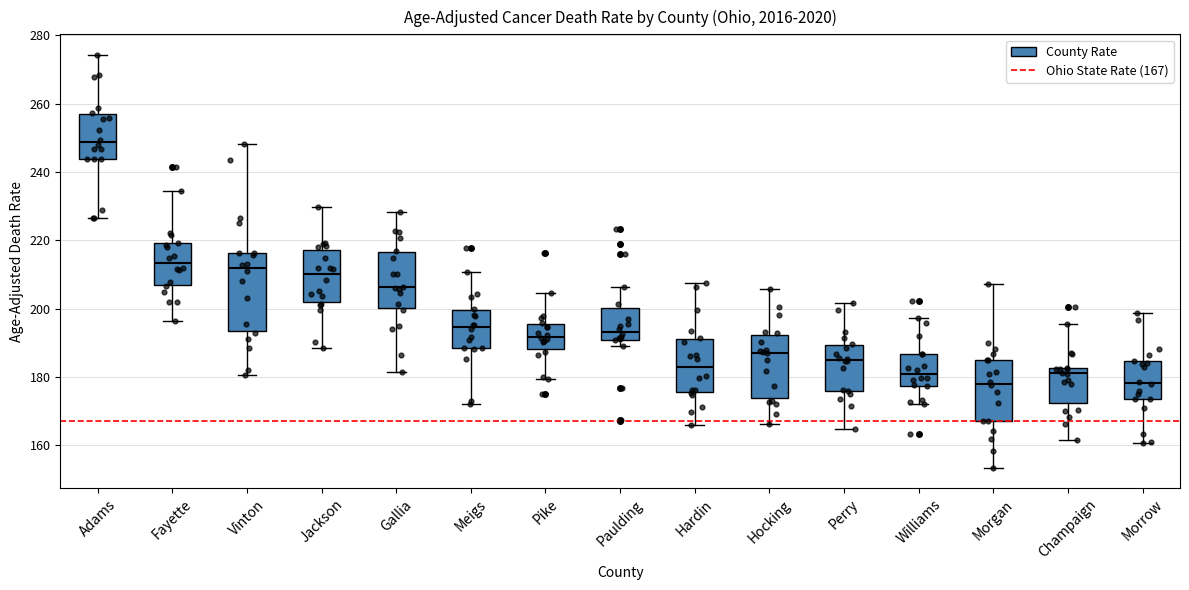

Reading left to right, read every box against the y-axis: the position of its median line, the range the box covers, and the ends of its whiskers. The values are not printed on the chart, so give them approximately, as read against the axis.

Adams: median 248, box 244 to 256, whiskers 226 to 274
Fayette: median 214, box 206 to 220, whiskers 196 to 234
Vinton: median 212, box 194 to 216, whiskers 180 to 248
Jackson: median 210, box 202 to 218, whiskers 188 to 230
Gallia: median 206, box 200 to 216, whiskers 182 to 228
Meigs: median 194, box 188 to 200, whiskers 172 to 210
Pike: median 192, box 188 to 196, whiskers 180 to 204
Paulding: median 194, box 190 to 200, whiskers 190 (just below the box's lower edge) to 206
Hardin: median 182, box 176 to 192, whiskers 166 to 208
Hocking: median 188, box 174 to 192, whiskers 166 to 206
Perry: median 184, box 176 to 190, whiskers 164 to 202
Williams: median 180, box 178 to 186, whiskers 172 to 198
Morgan: median 178, box 168 to 184, whiskers 154 to 208
Champaign: median 182 (just below the box's upper edge), box 172 to 182, whiskers 162 to 196
Morrow: median 178, box 174 to 184, whiskers 160 to 198